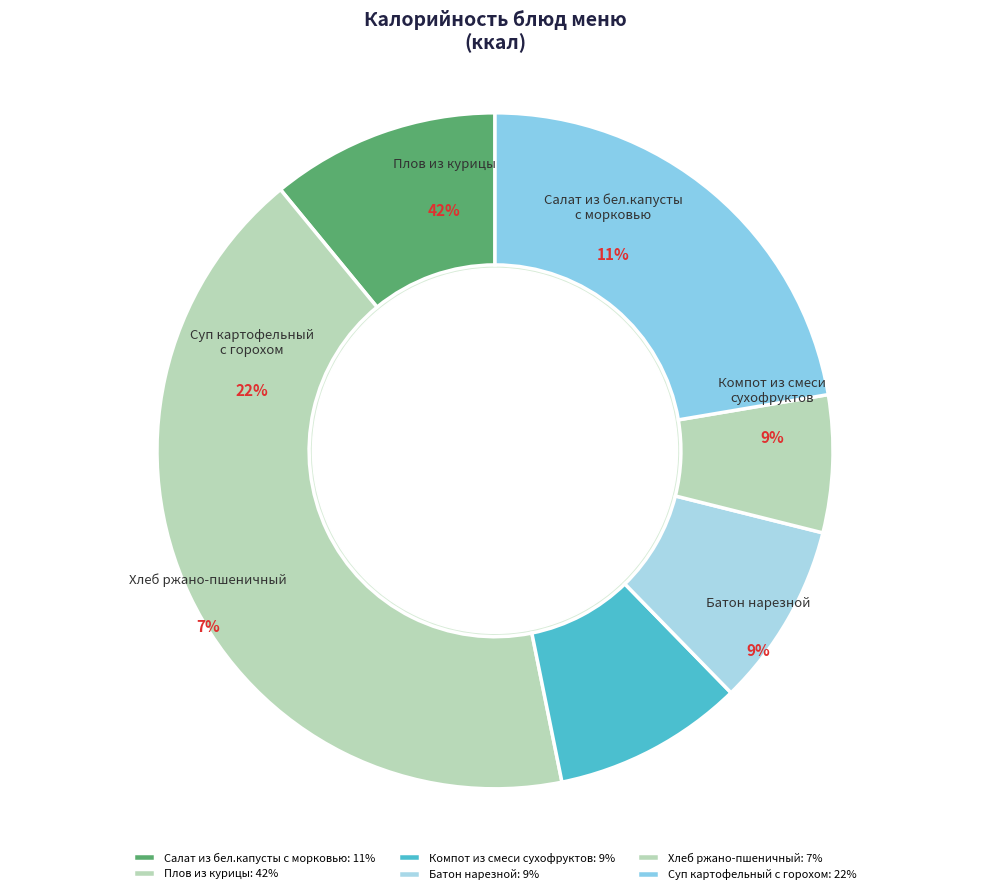

To the nearest percent, what is the difference between the largest and smallest slice percentages?

36%